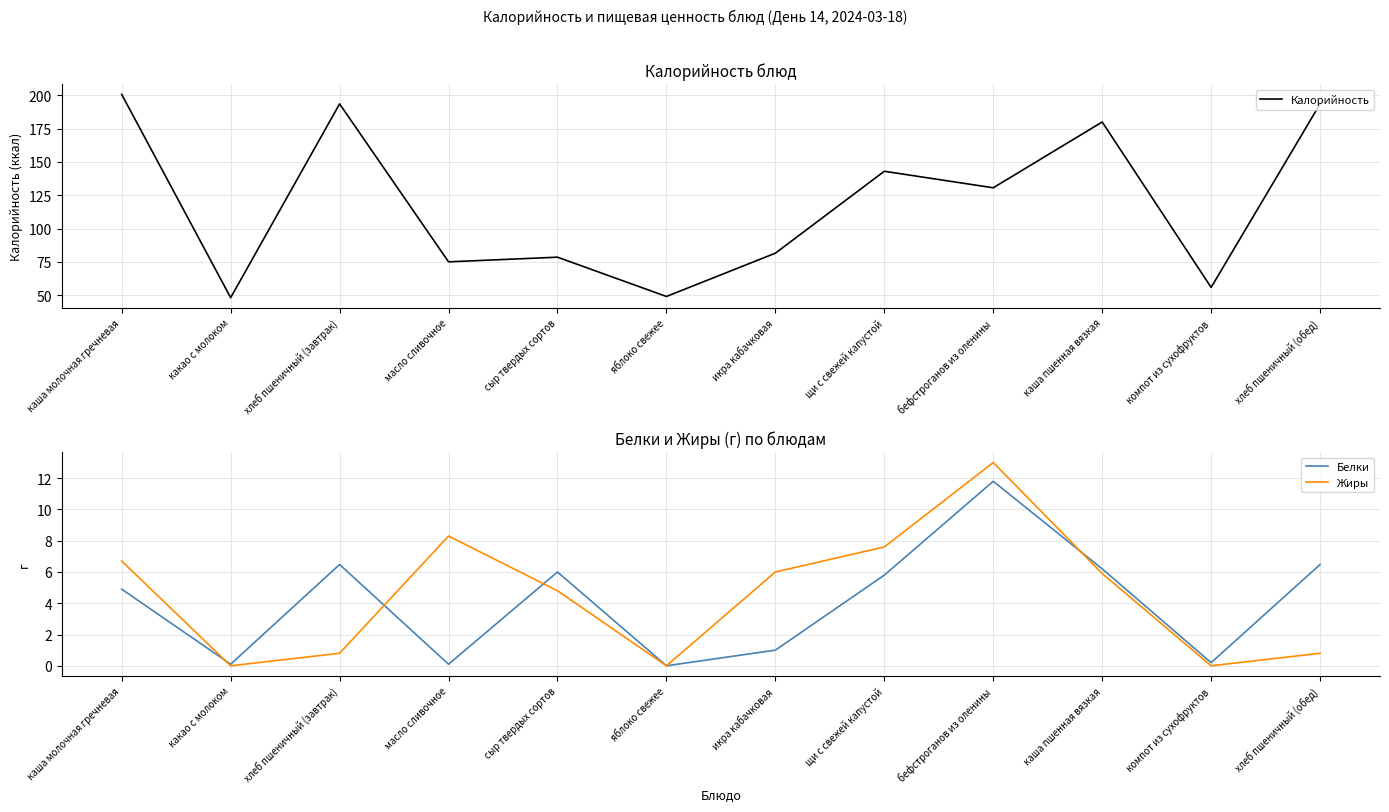

Which label corresponds to the smallest value in the chart?

яблоко свежее